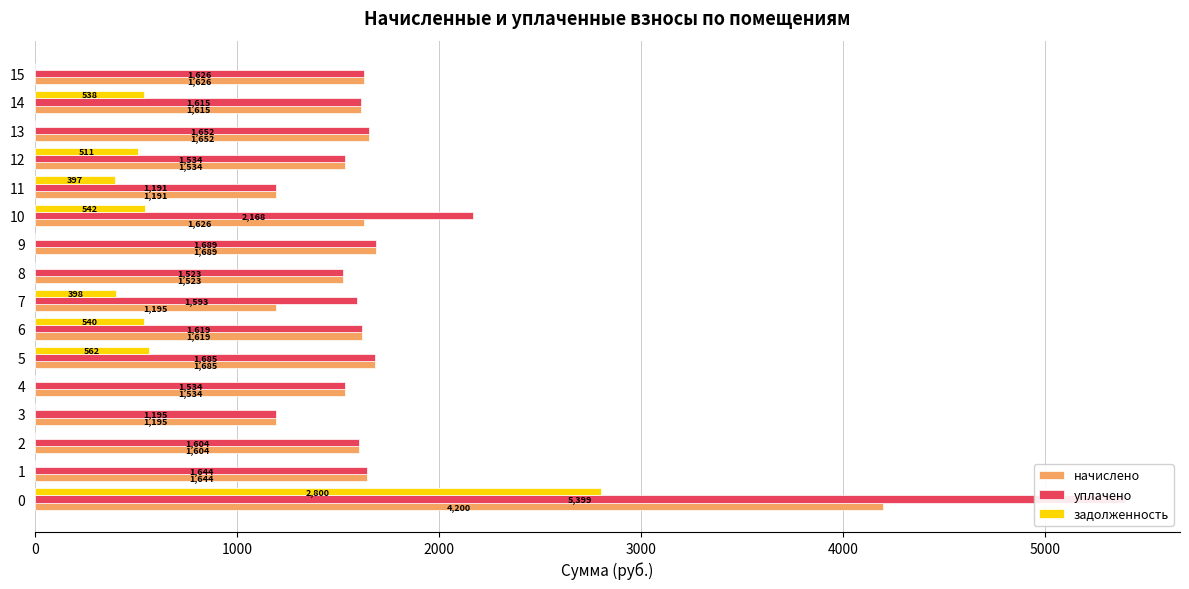

Reading left to right, extract all data points from this chart.

начислено: 4199.5	1644.4	1603.9	1194.6	1533.8	1685.0	1618.6	1194.6	1522.7	1688.6	1626.0	1190.9	1533.8	1651.8	1614.9	1626.0
уплачено: 5399.0	1644.4	1603.9	1194.6	1533.8	1685.0	1618.6	1592.8	1522.7	1688.6	2168.0	1190.9	1533.8	1651.8	1614.9	1626.0
задолженность: 2799.7	0.0	0.0	0.0	0.0	561.6	539.5	398.2	0.0	0.0	542.0	397.0	511.3	0.0	538.3	0.0